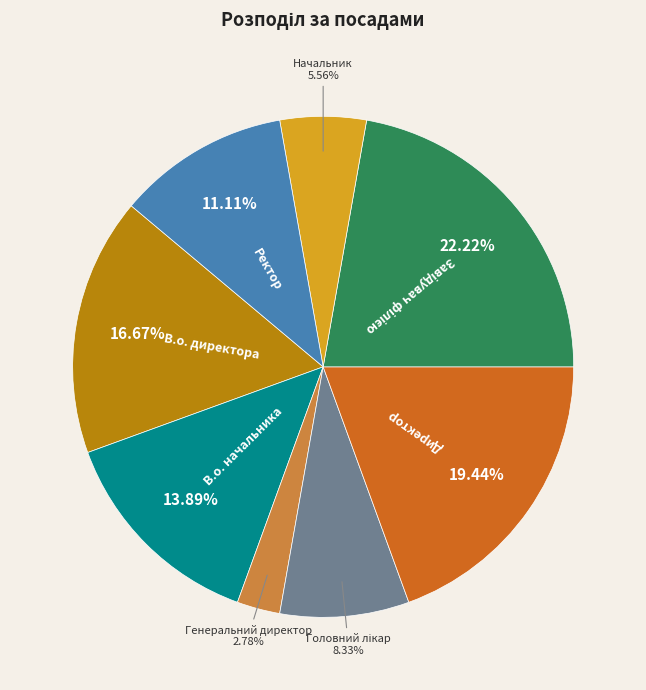

Does any single category account for the majority?

No